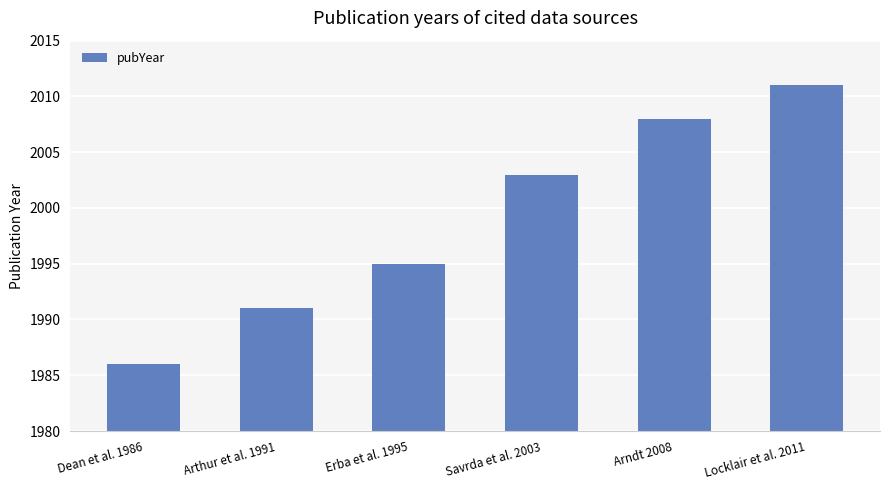

What is the label of the 2nd bar from the right?

Arndt 2008